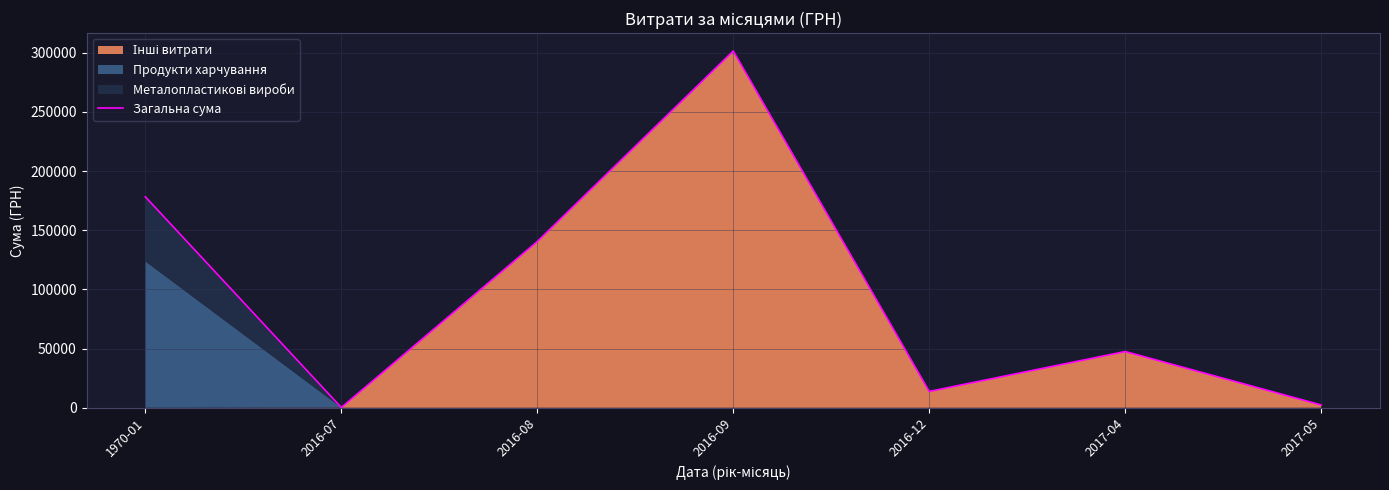

Is it true that the value at 2016-08 is 140471.2?

True